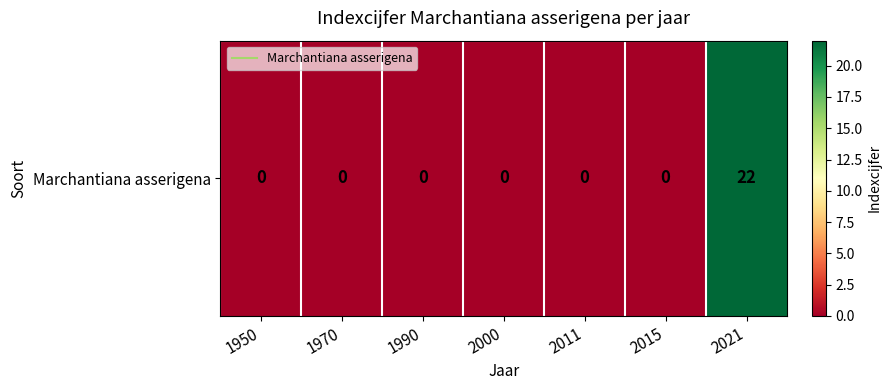

What is the difference between the maximum and second lowest values?

22